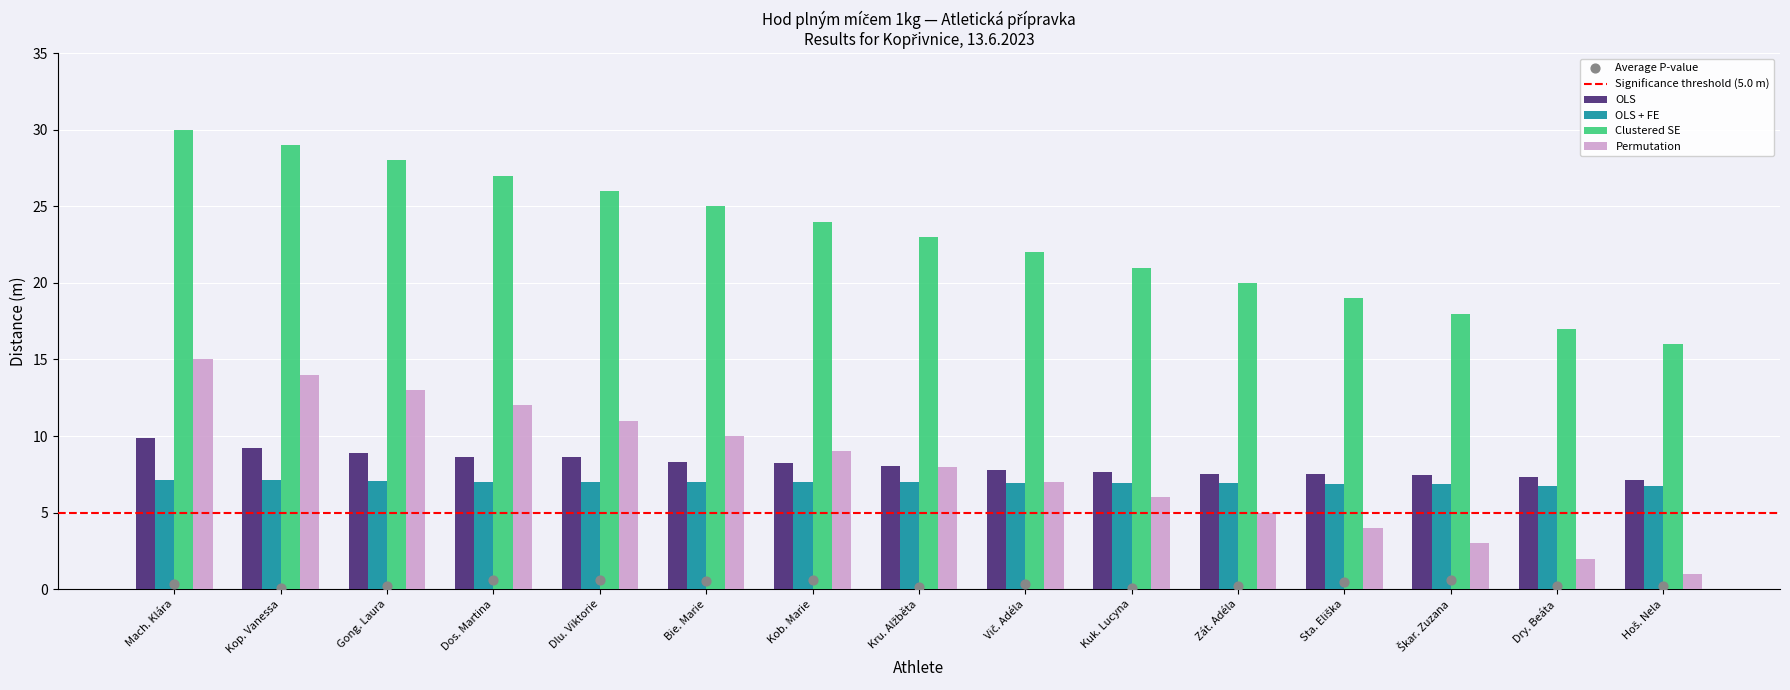

Which series has the widest spread of Y values?

Clustered SE